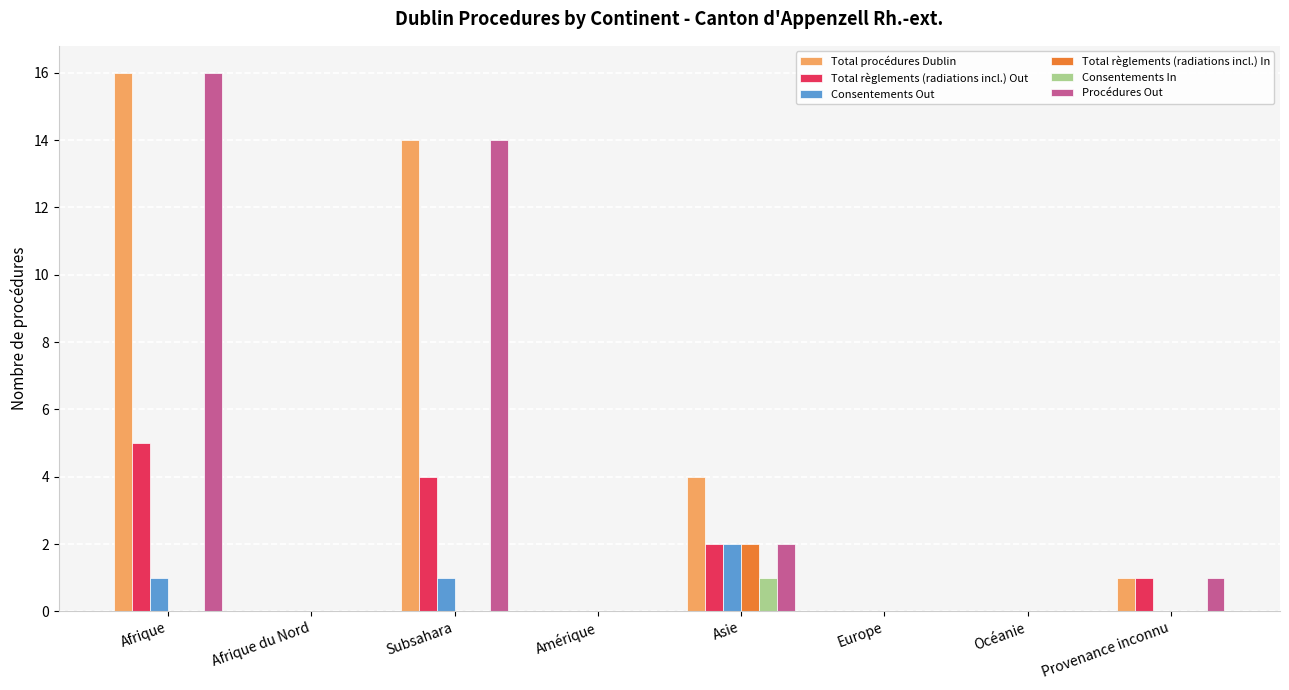

At which label does Procédures Out reach its peak?

Afrique